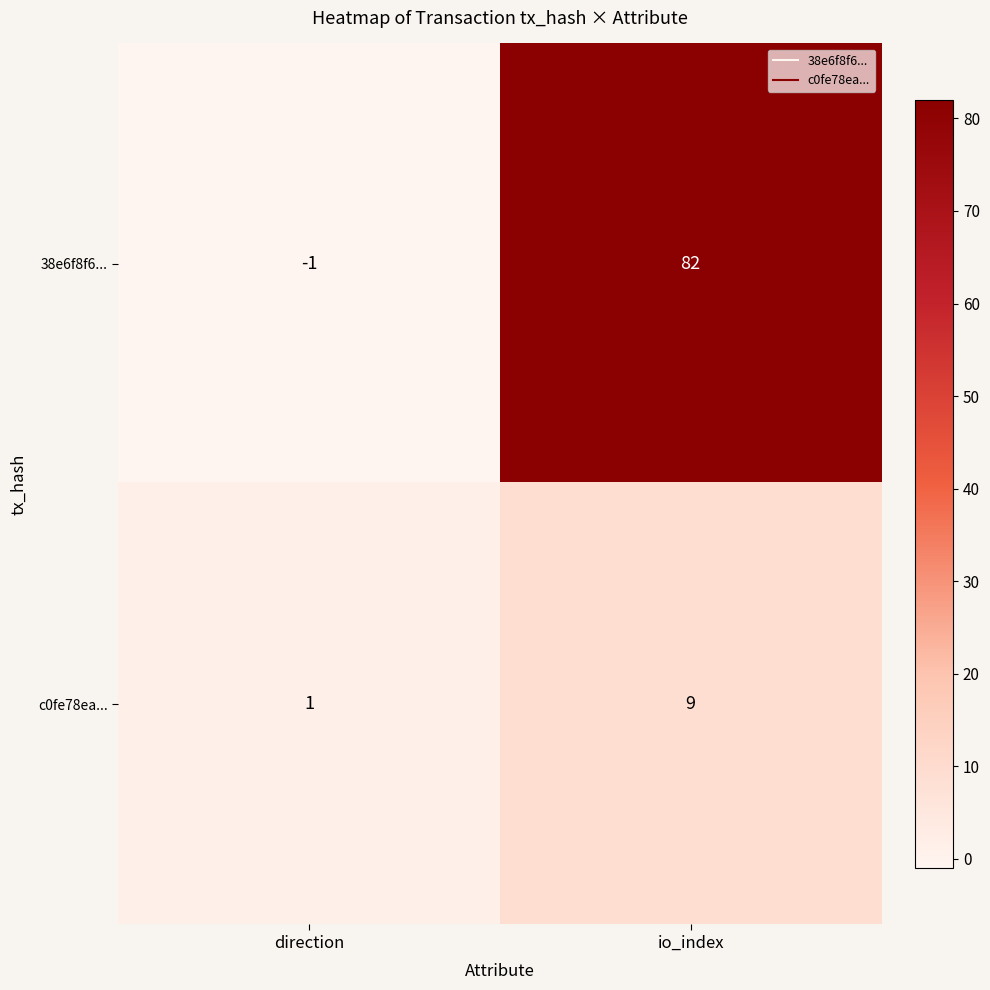

What is the difference between the 38e6f8f6... values at io_index and direction?

83